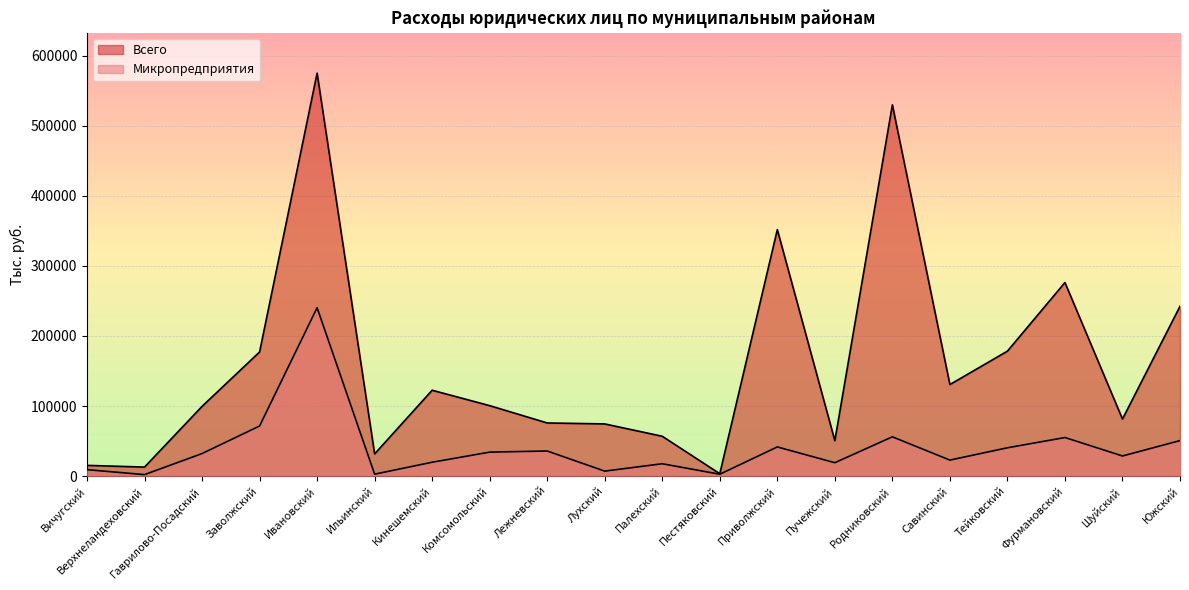

What is the label of the 4th point from the right?

Тейковский